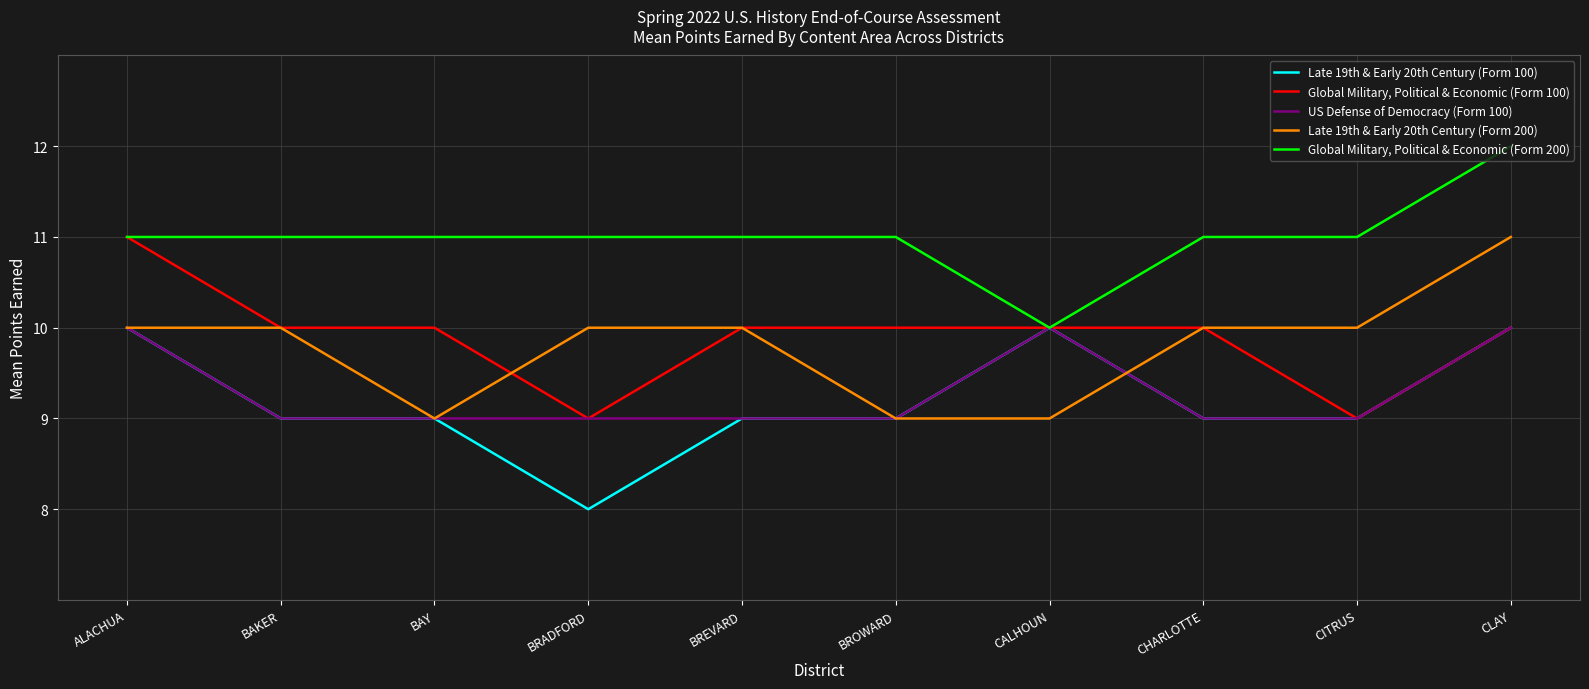

At which category does the chart reach its peak across all series?

CLAY